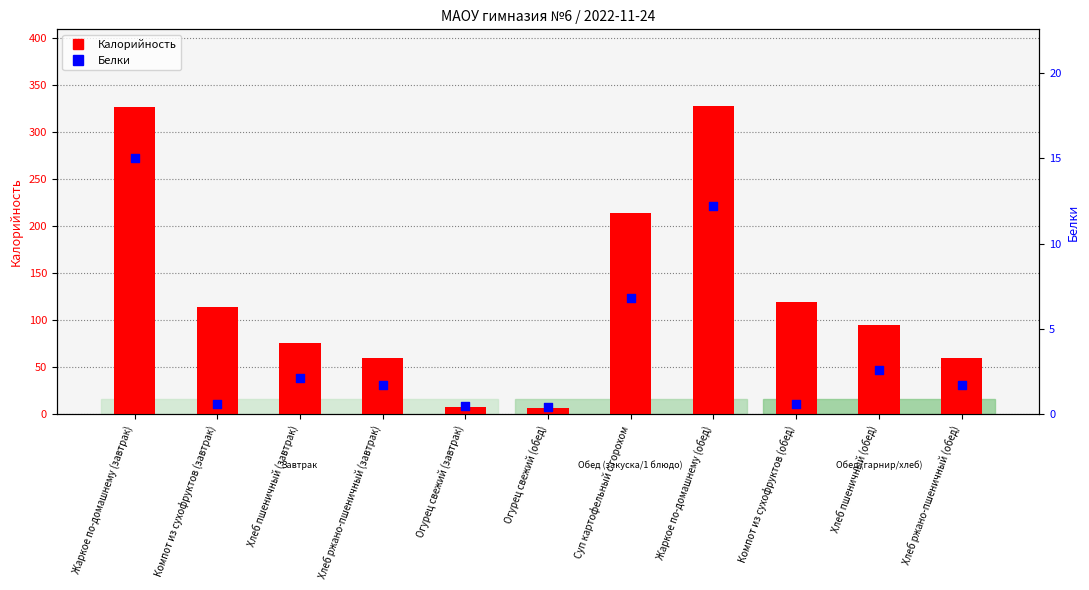

Which series contains the highest Y value?

Калорийность